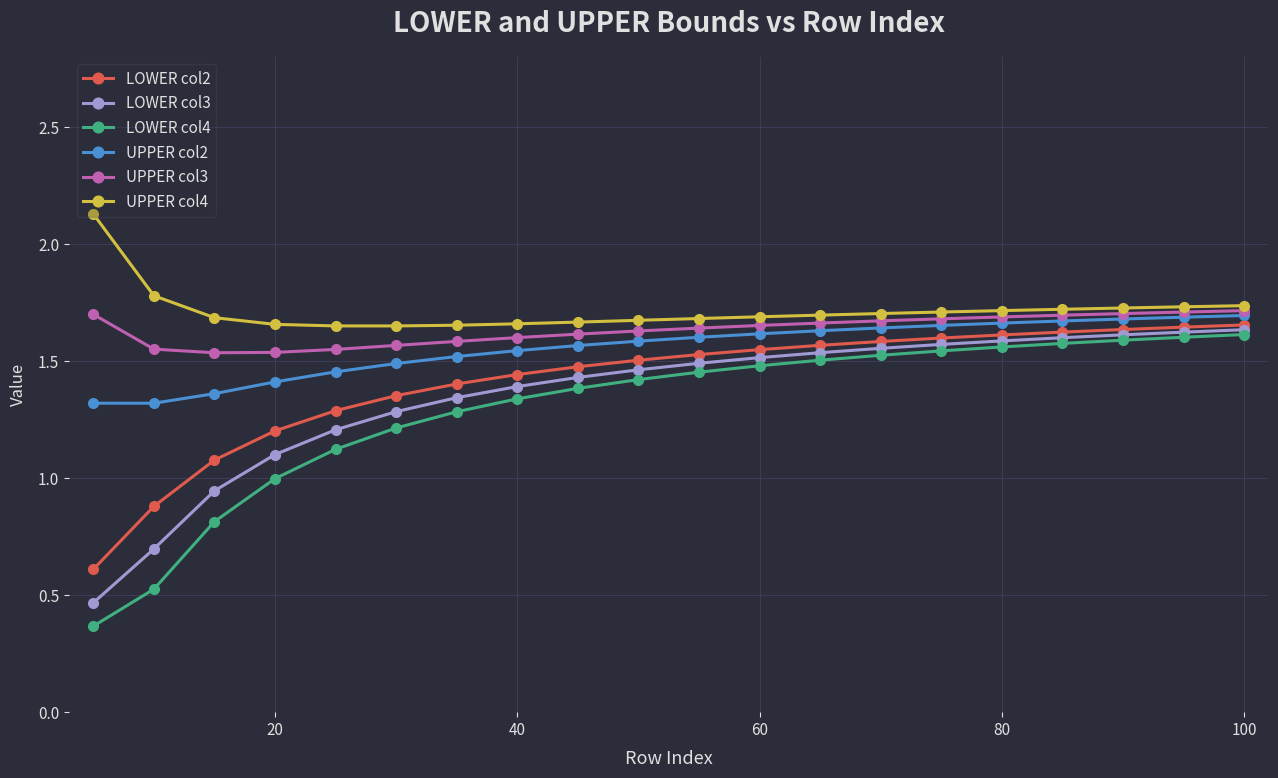

Which series has the largest range (max minus min)?

LOWER col4